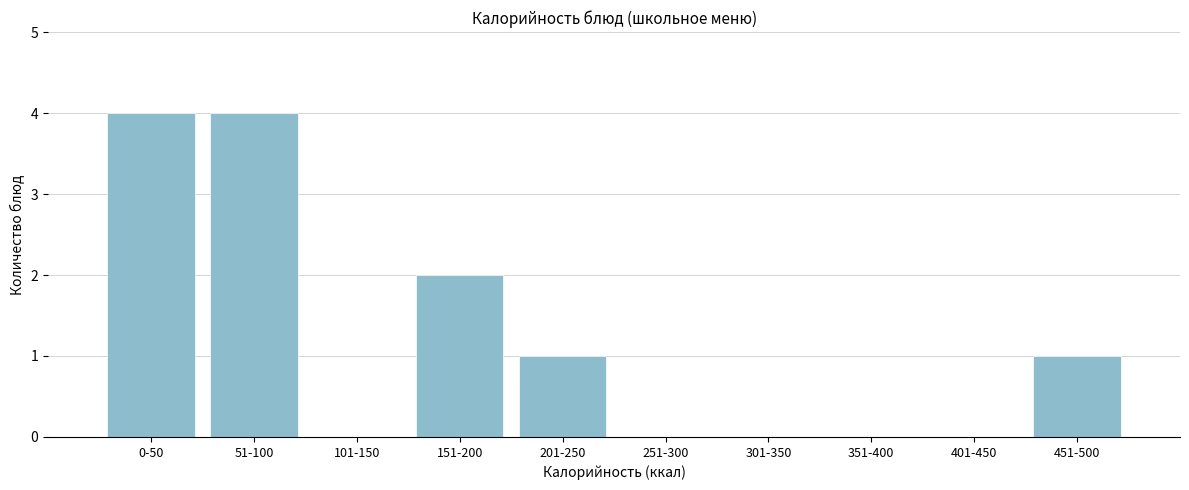

Reading left to right, transcribe all the data shown in this chart.

0-50=4	51-100=4	101-150=0	151-200=2	201-250=1	251-300=0	301-350=0	351-400=0	401-450=0	451-500=1